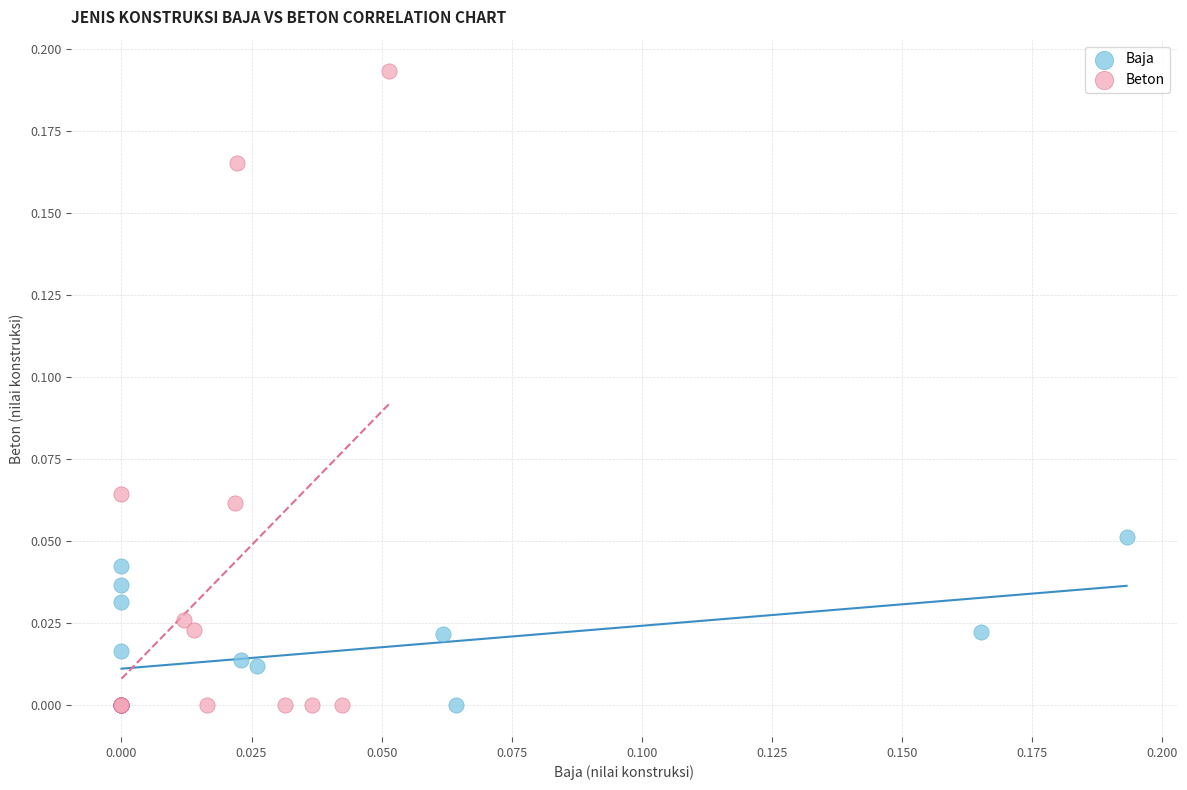

Which series has the widest spread of Y values?

Beton